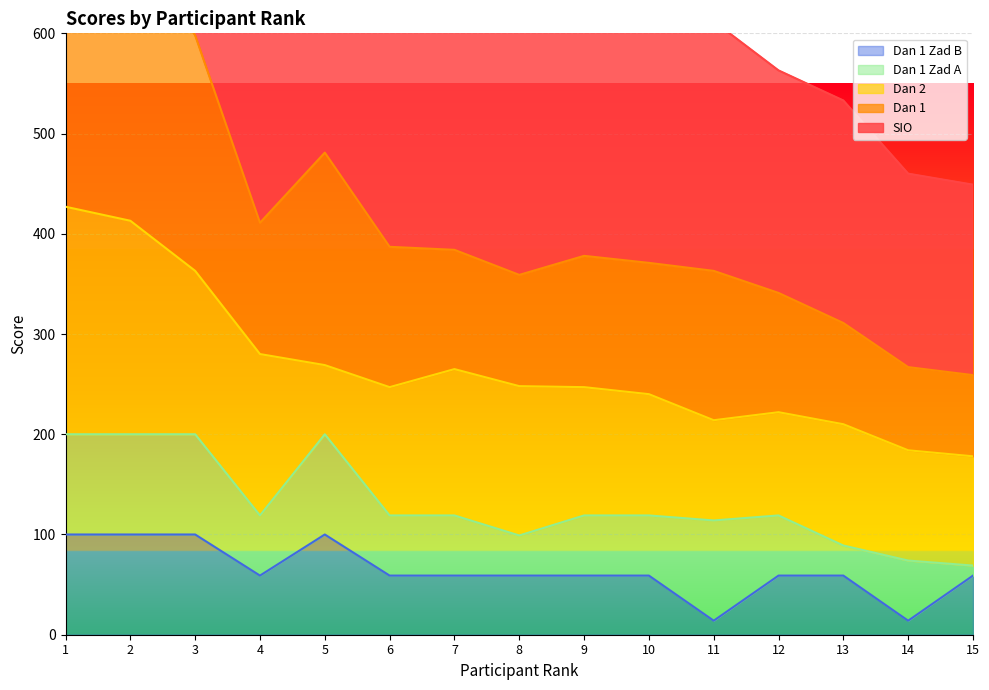

At which label is Dan 1 closest to 493?

5